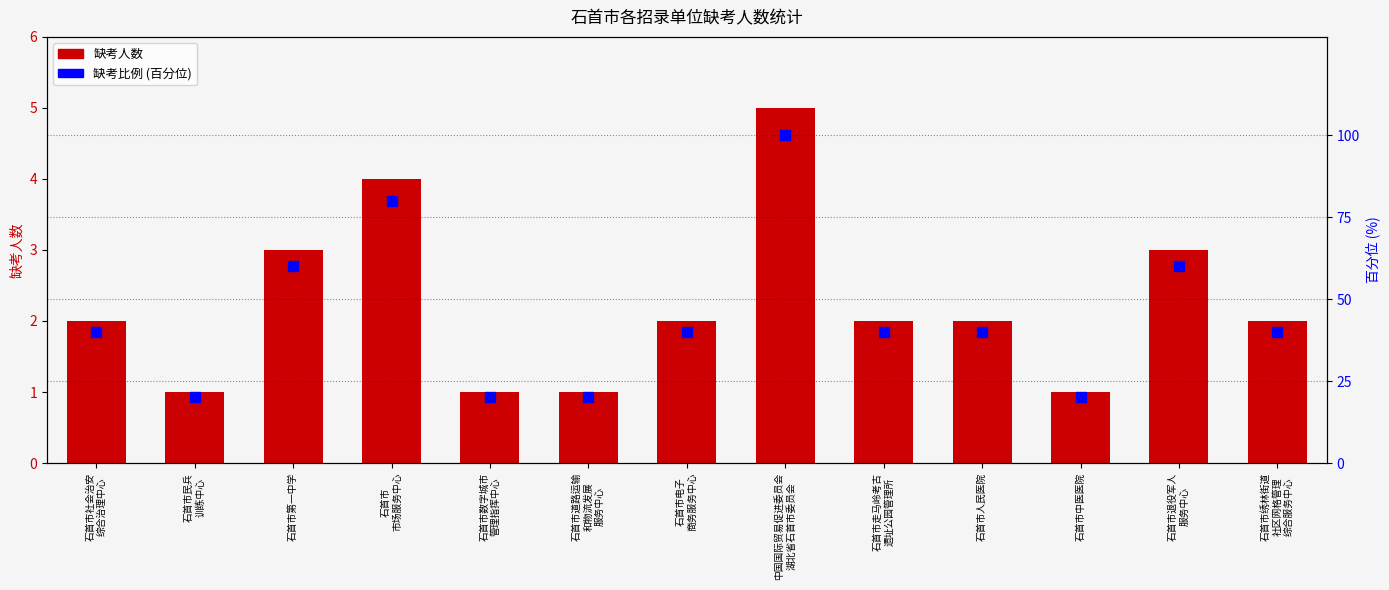

Which series reaches the minimum Y coordinate?

缺考人数